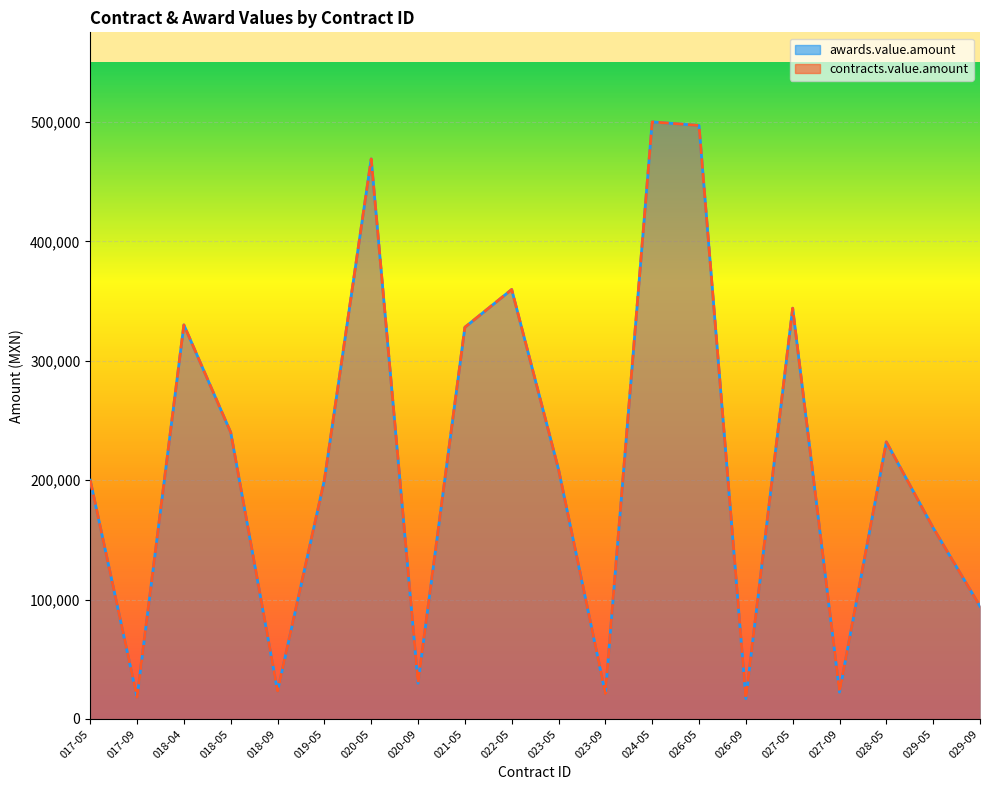

Where is the first local minimum for awards.value.amount?

017-09